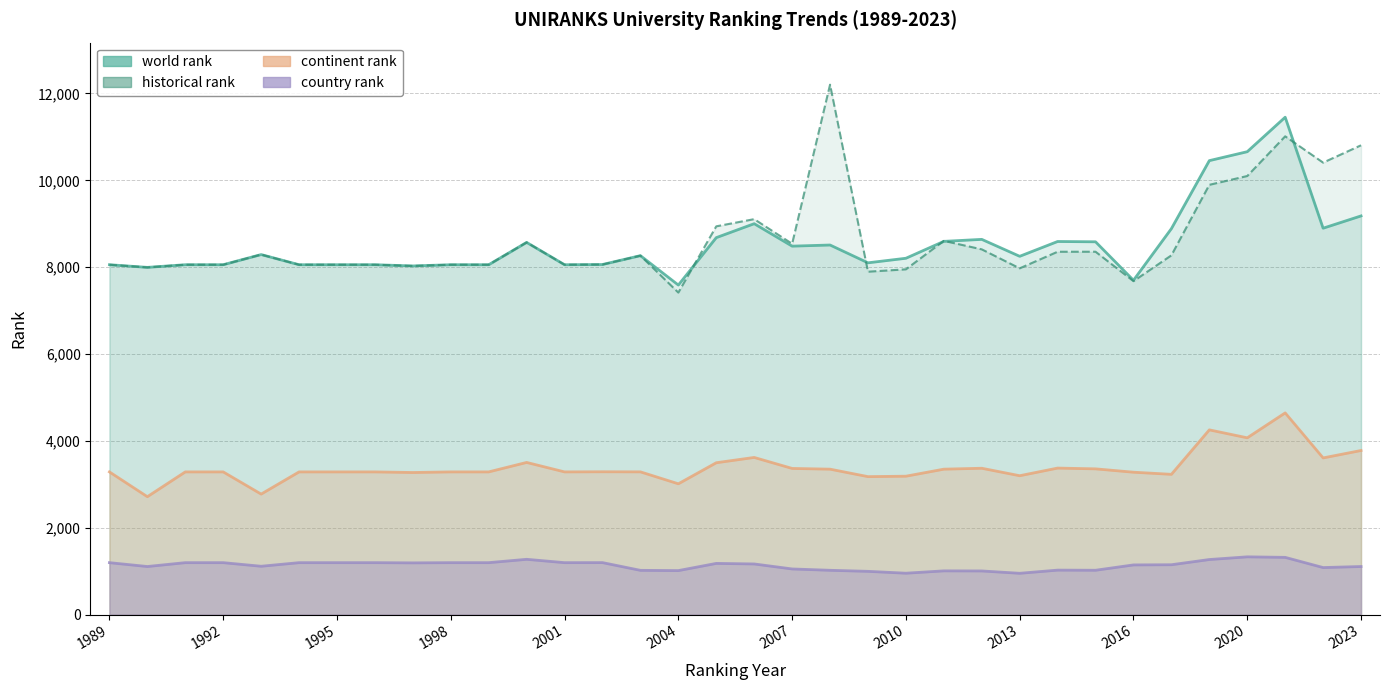

At which category is the sum across all series the highest?

2021